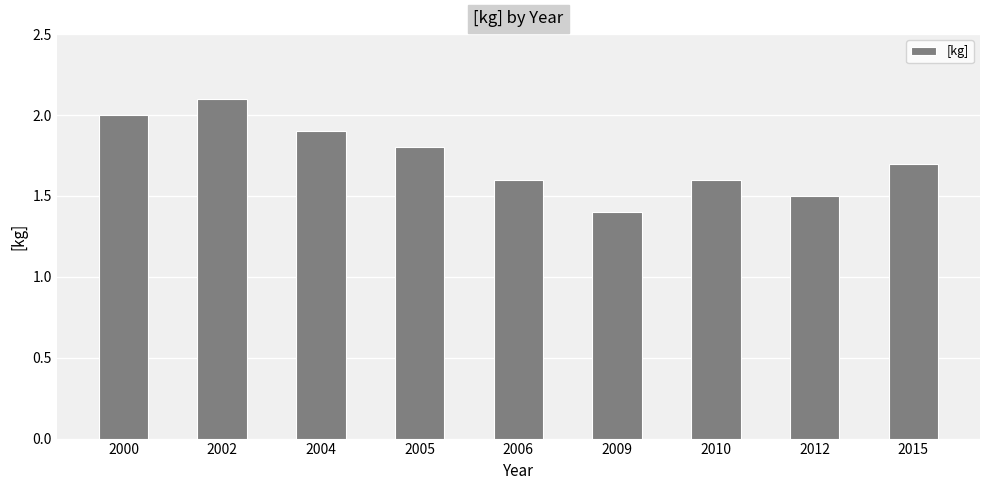

At which category does the chart reach its peak across all series?

2002